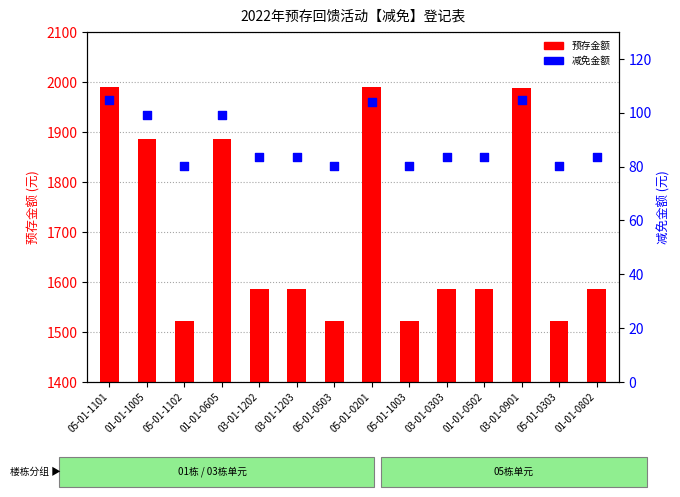

Is the value of 减免金额 at 05-01-1102 greater than the value of 预存金额 at 01-01-0605?

No